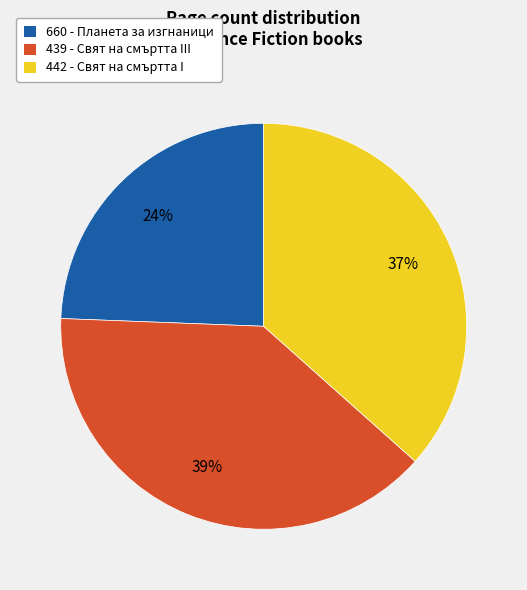

What is the largest slice in the pie chart?

439 - Свят на смъртта III